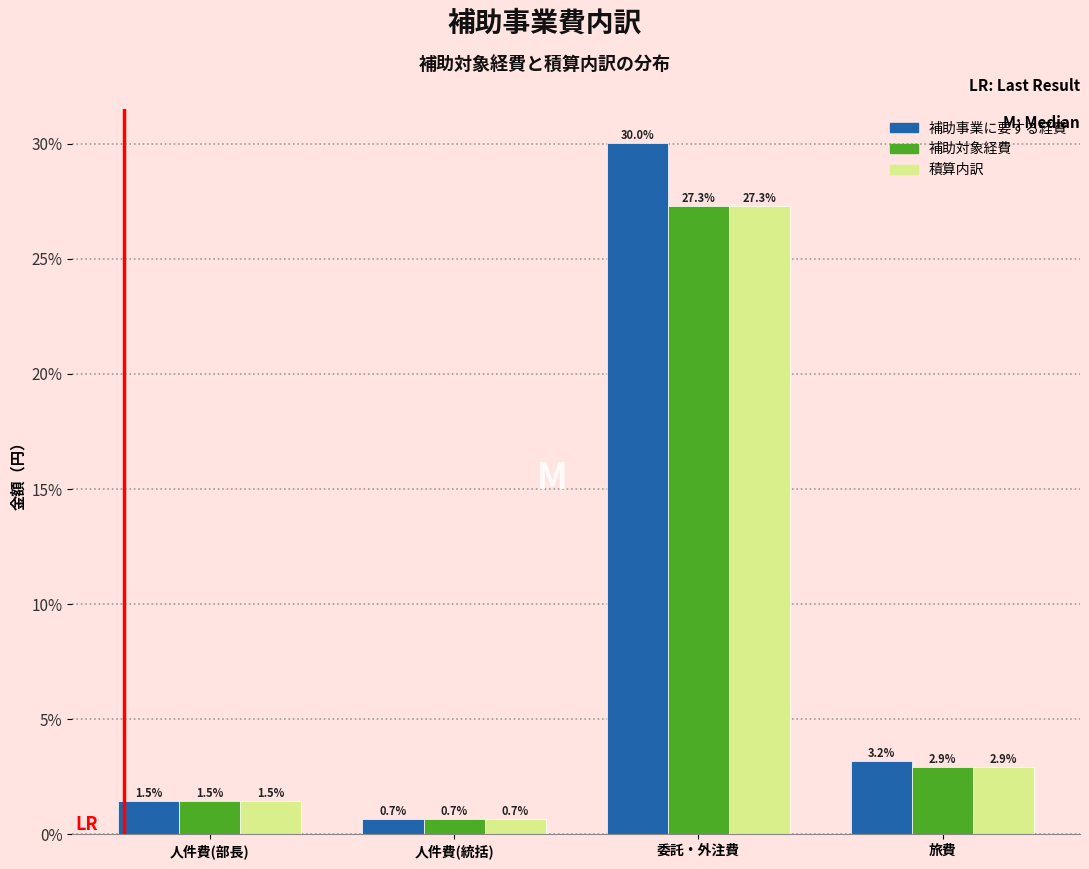

Reading left to right, list all the values displayed in this chart.

補助事業に要する経費: 人件費(部長)=1.5	人件費(統括)=0.7	委託・外注費=30.0	旅費=3.2
補助対象経費: 人件費(部長)=1.5	人件費(統括)=0.7	委託・外注費=27.3	旅費=2.9
積算内訳: 人件費(部長)=1.5	人件費(統括)=0.7	委託・外注費=27.3	旅費=2.9